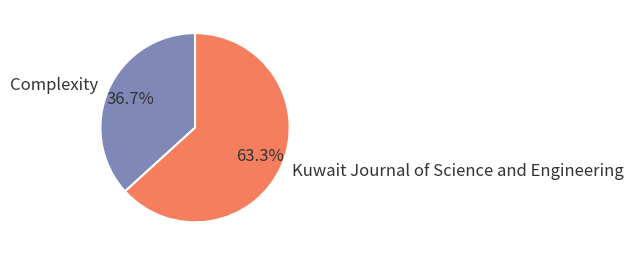

Is it true that Complexity is 27% of the pie?

False